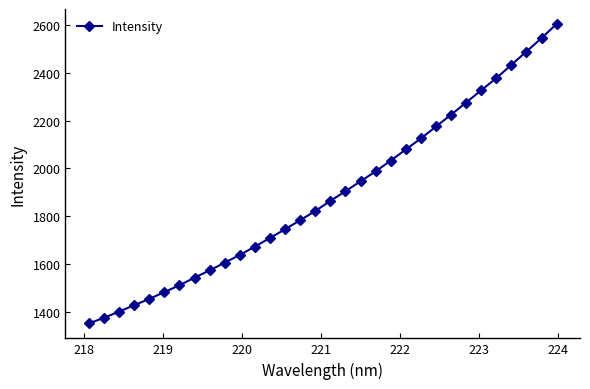

True or false: the data has more than 2 interior local peaks.

False